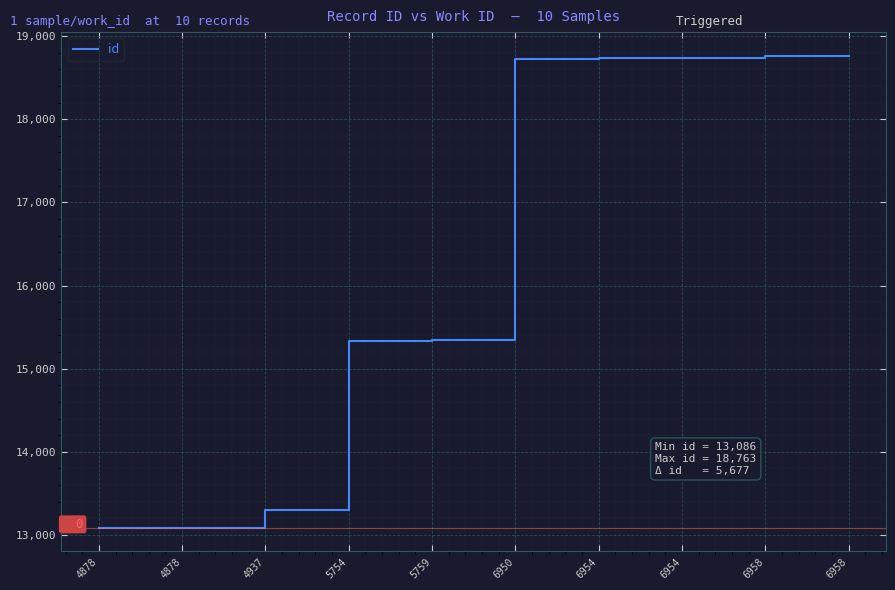

Does the chart have visible grid lines?

Yes